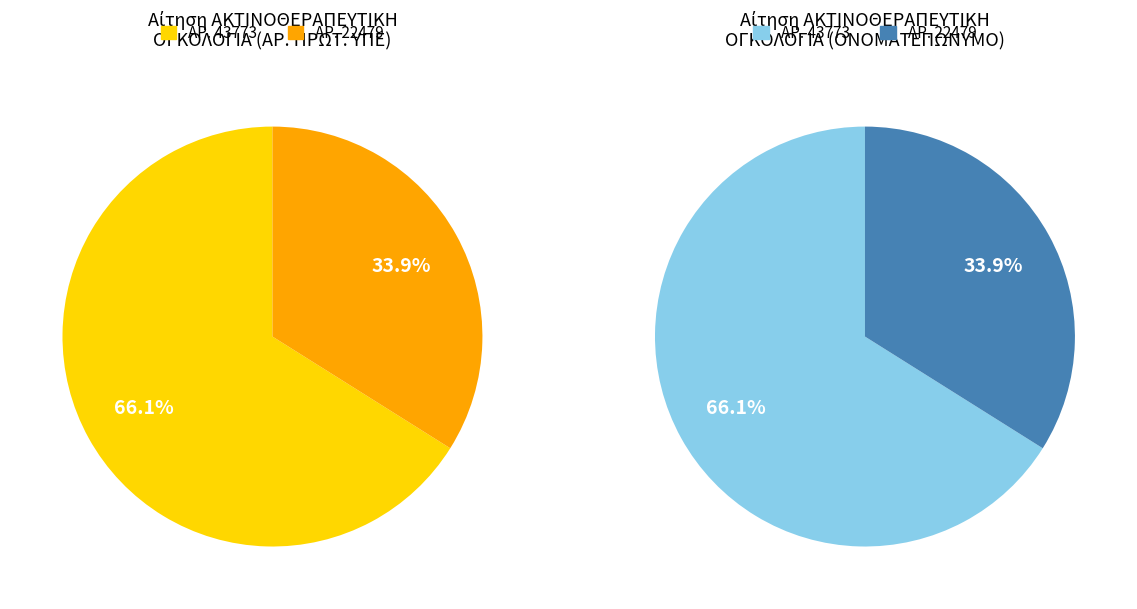

The 2 slice represents 47% of the pie. True or false?

False